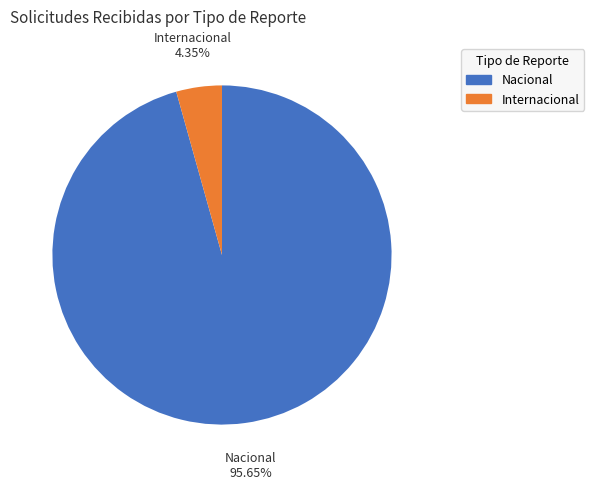

To the nearest percent, what is the difference between the Internacional and Nacional slice percentages?

91%